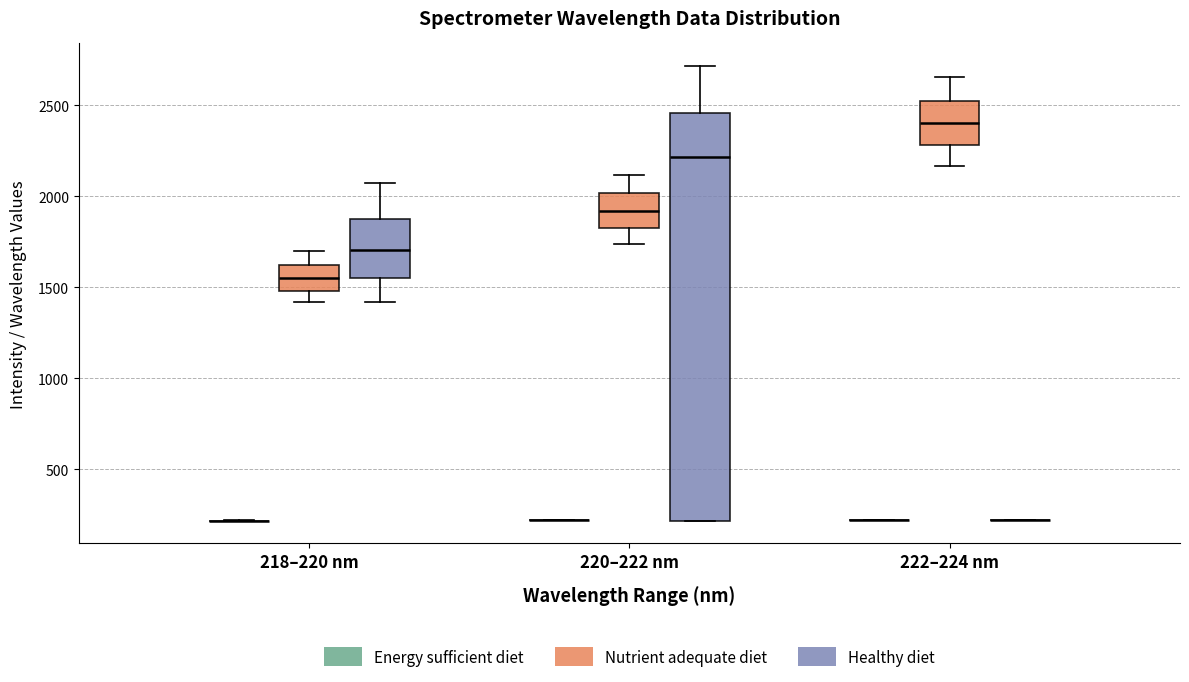

Reading left to right, transcribe this box plot: for each box, give where its median line is, the range the box spans, and where its two whiskers end, as read against the y-axis. The values are not printed on the chart, so give them approximately, as read against the axis.

218–220 nm (Energy sufficient diet): box collapsed to a line at 200, whiskers 200 to 200
218–220 nm (Nutrient adequate diet): median 1550, box 1500 to 1600, whiskers 1400 to 1700
218–220 nm (Healthy diet): median 1700, box 1550 to 1900, whiskers 1400 to 2050
220–222 nm (Energy sufficient diet): box collapsed to a line at 200, whiskers 200 to 200
220–222 nm (Nutrient adequate diet): median 1900, box 1850 to 2000, whiskers 1750 to 2100
220–222 nm (Healthy diet): median 2200, box 200 to 2450, whiskers 200 to 2700
222–224 nm (Energy sufficient diet): box collapsed to a line at 200, whiskers 200 to 200
222–224 nm (Nutrient adequate diet): median 2400, box 2300 to 2500, whiskers 2150 to 2650
222–224 nm (Healthy diet): box collapsed to a line at 200, whiskers 200 to 200